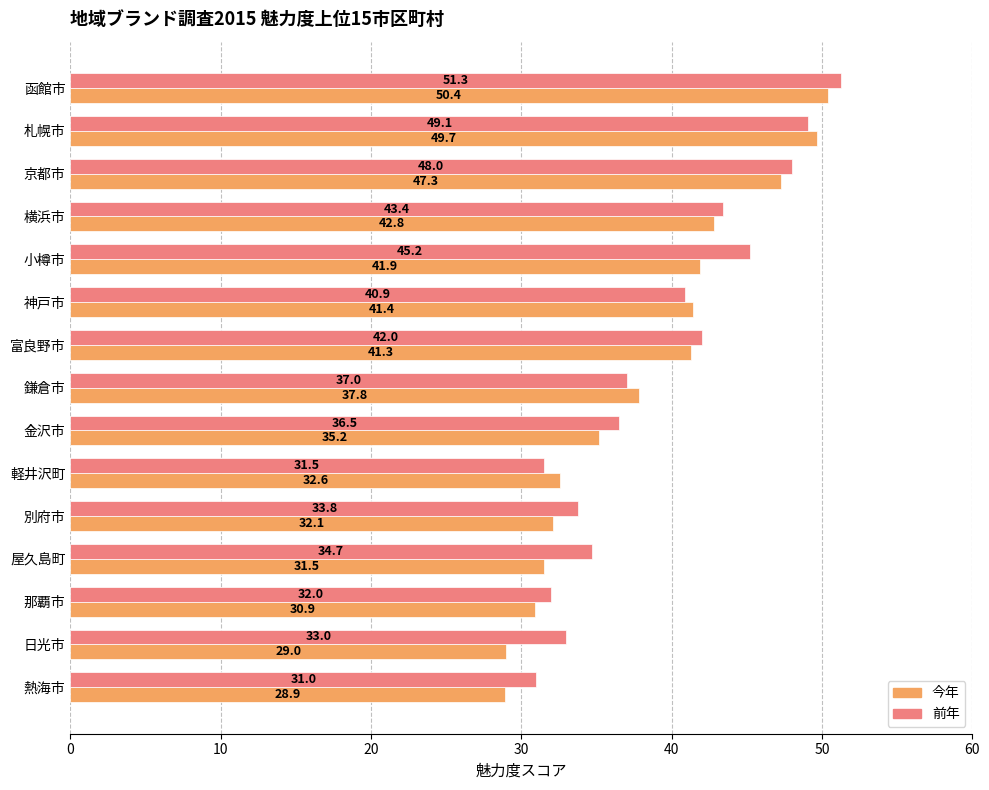

Which series changed the most between 小樽市 and 鎌倉市?

前年